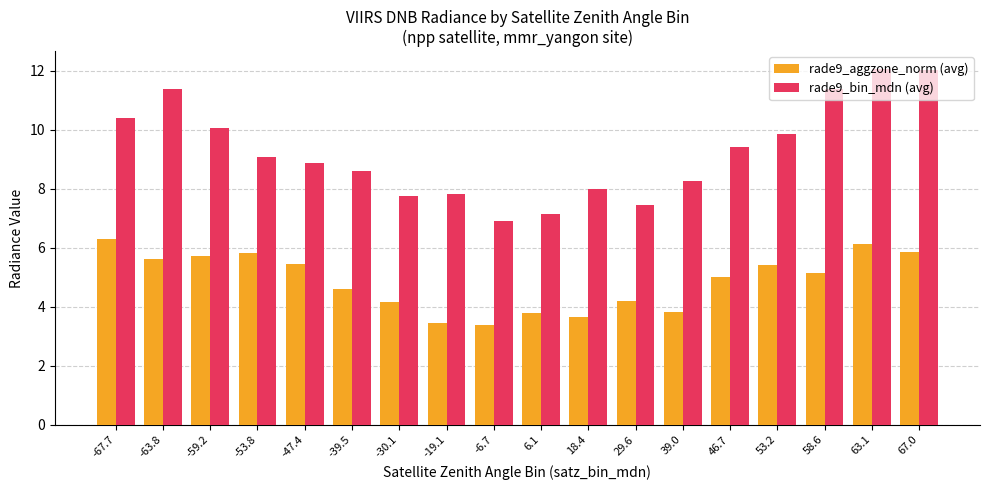

What is the difference between the maximum and second lowest values in the rade9_bin_mdn (avg) series?

4.9